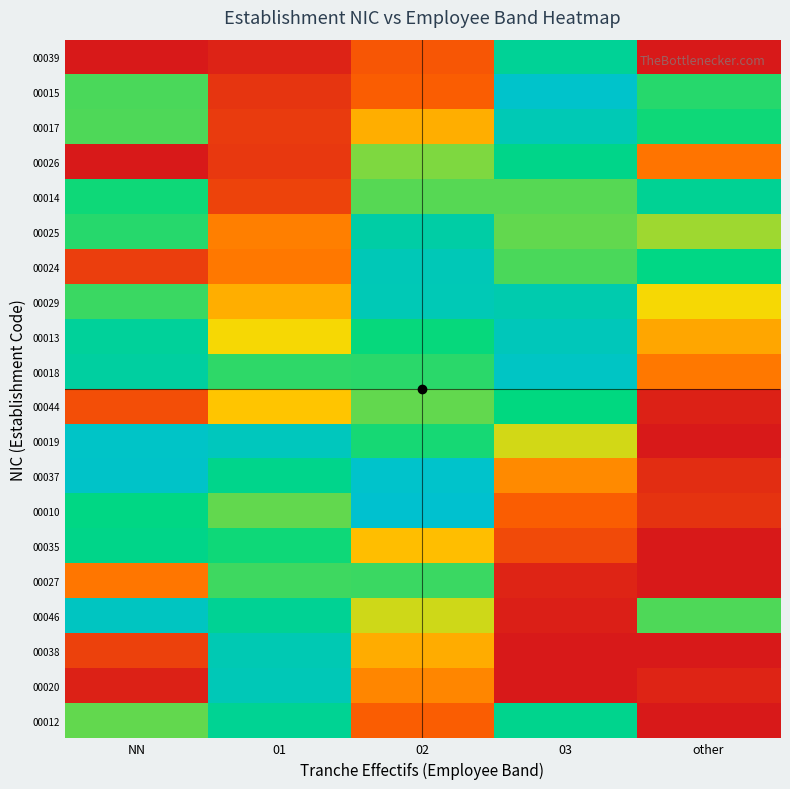

At how many categories does at least one series exceed 0?

5